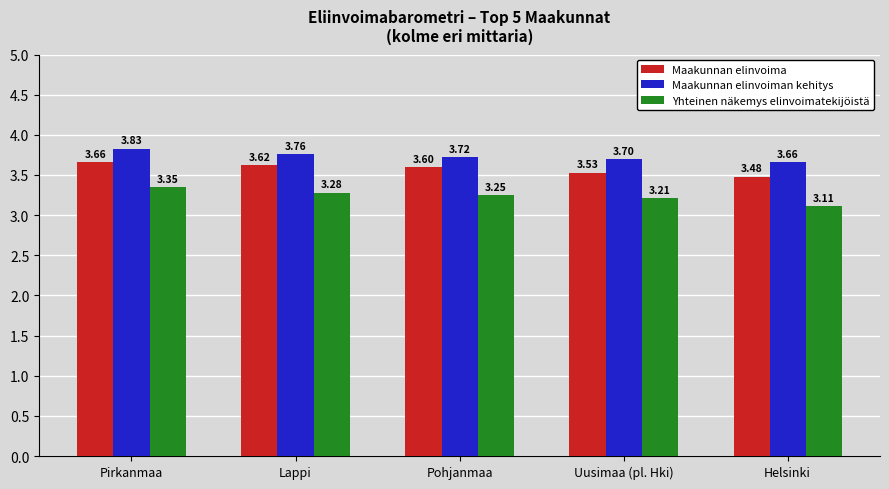

What is the sum of all Yhteinen näkemys elinvoimatekijöistä values?

16.2